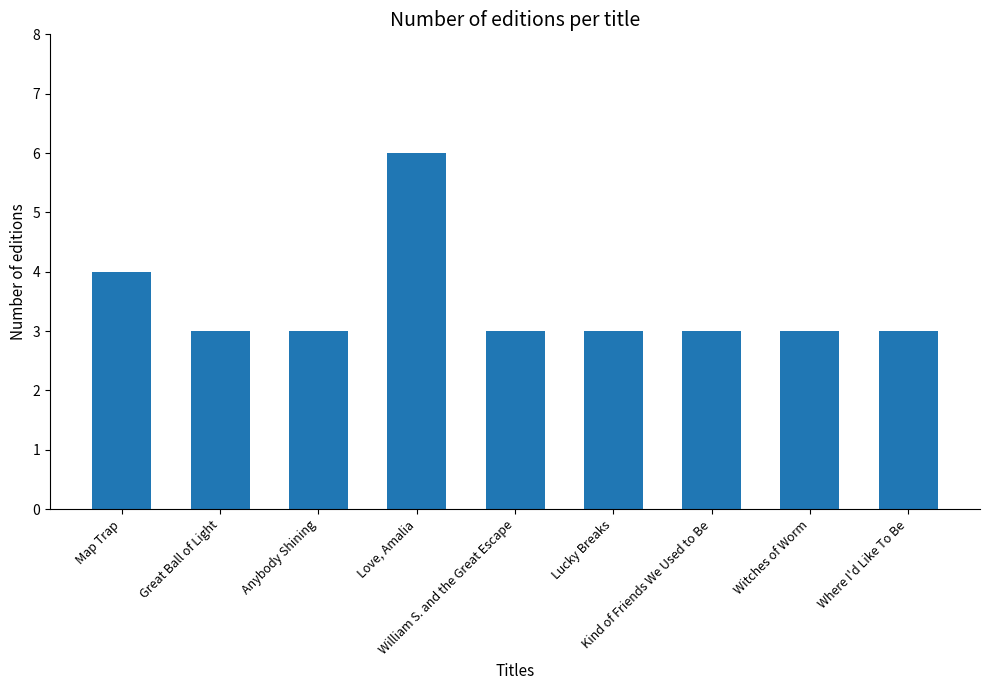

What is the difference between the maximum and minimum values?

3